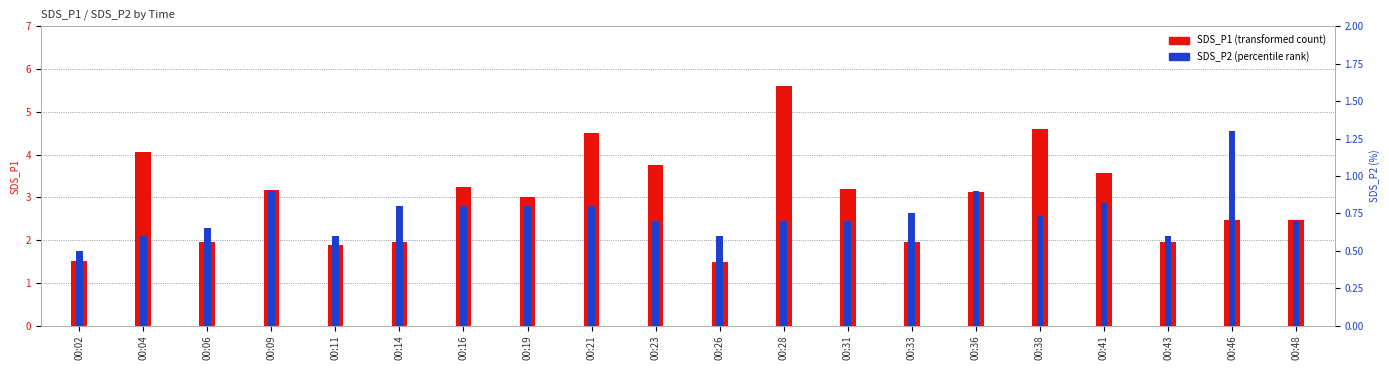

At which label does SDS_P2 reach its peak?

00:46